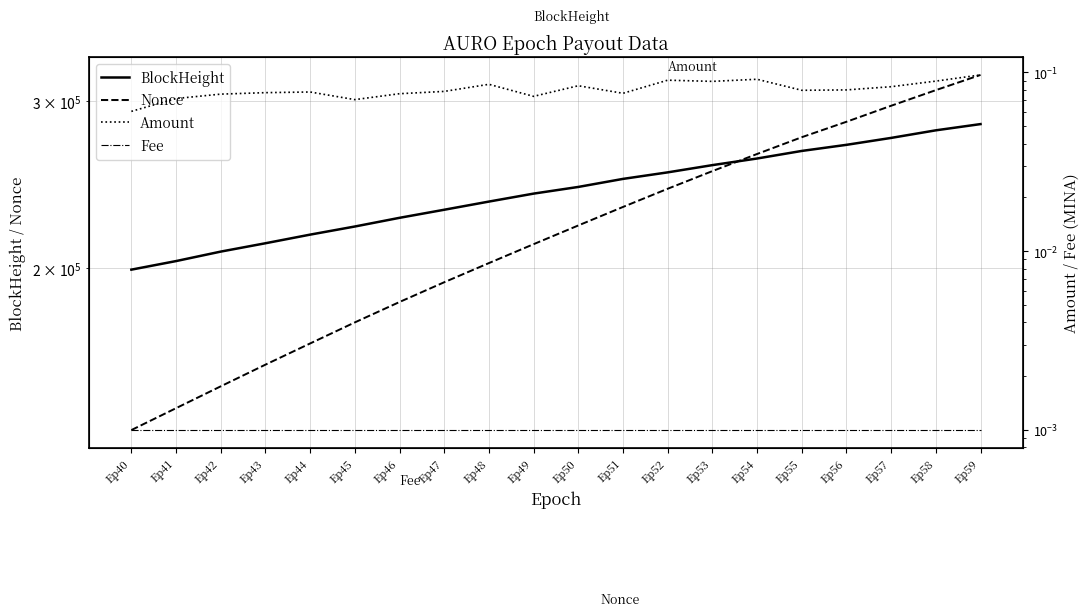

True or false: Fee and Amount intersect in this chart.

False